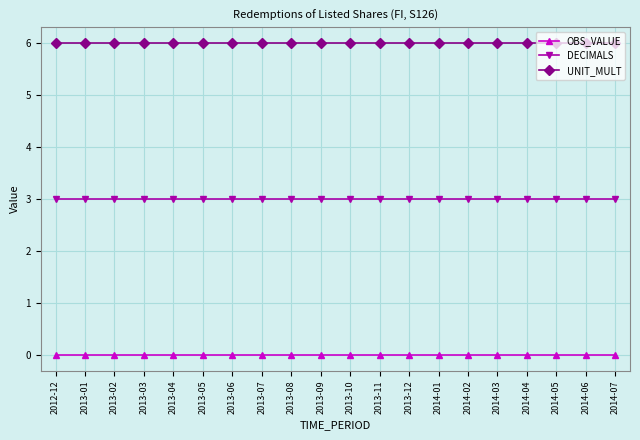

How many lines are shown in the chart?

3